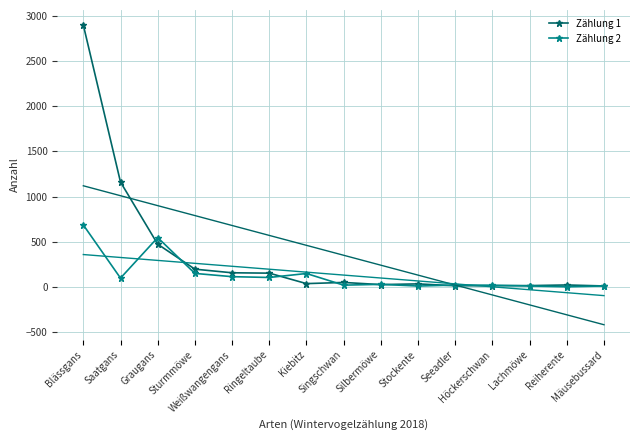

What is the label of the 1st point from the right?

Mäusebussard